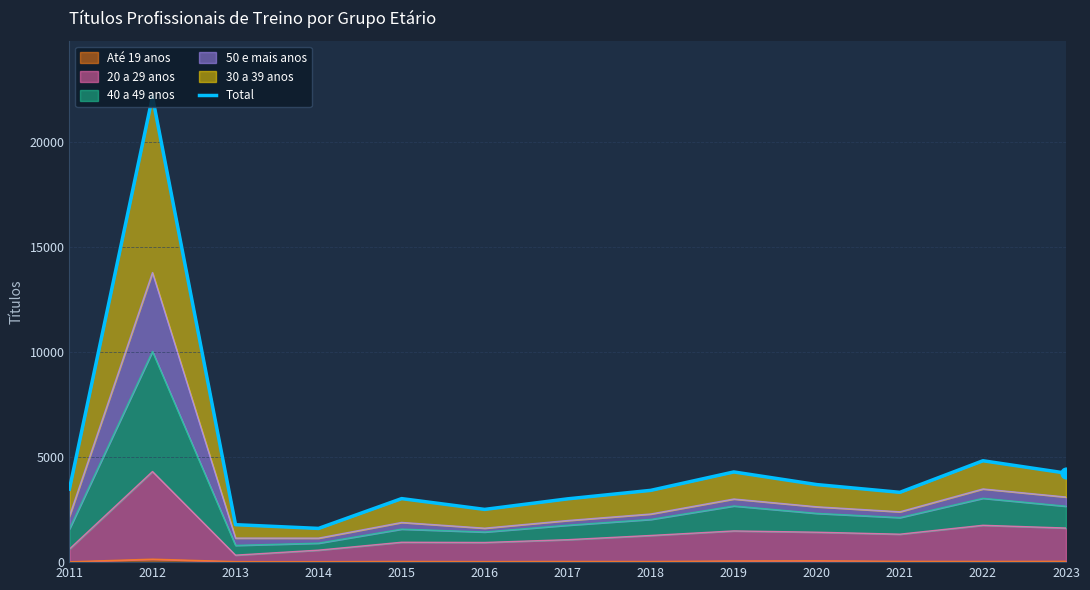

Between 2011 and 2023, which is larger?

2023